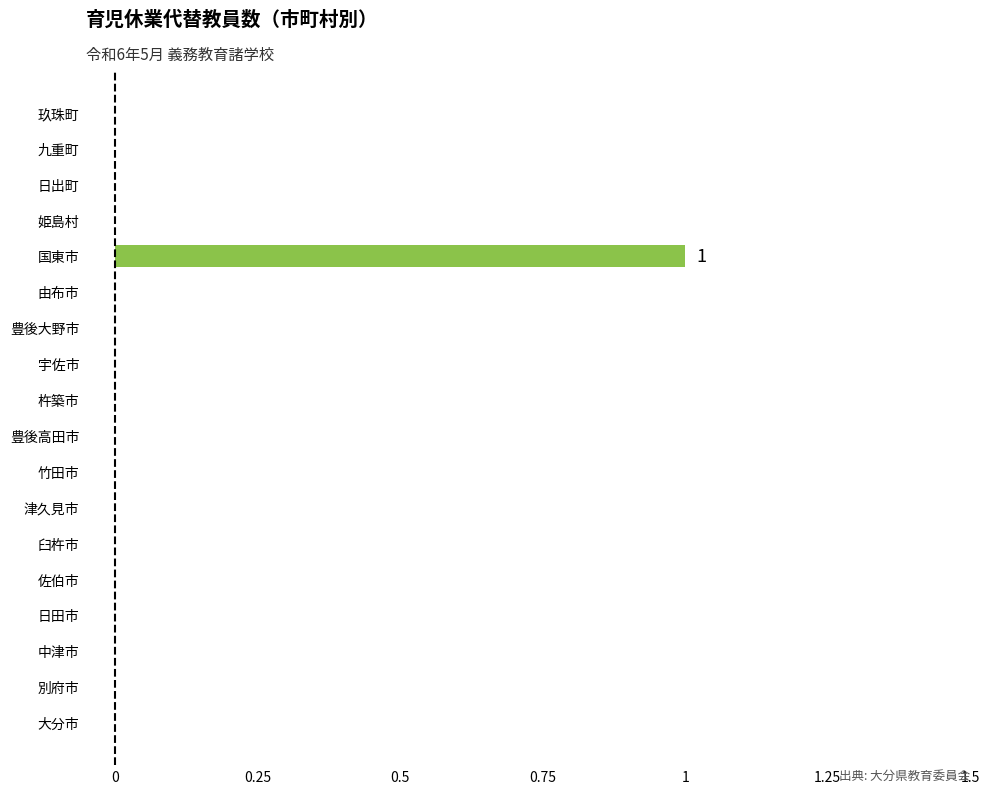

The chart shows a value of 0 at 佐伯市. True or false?

True